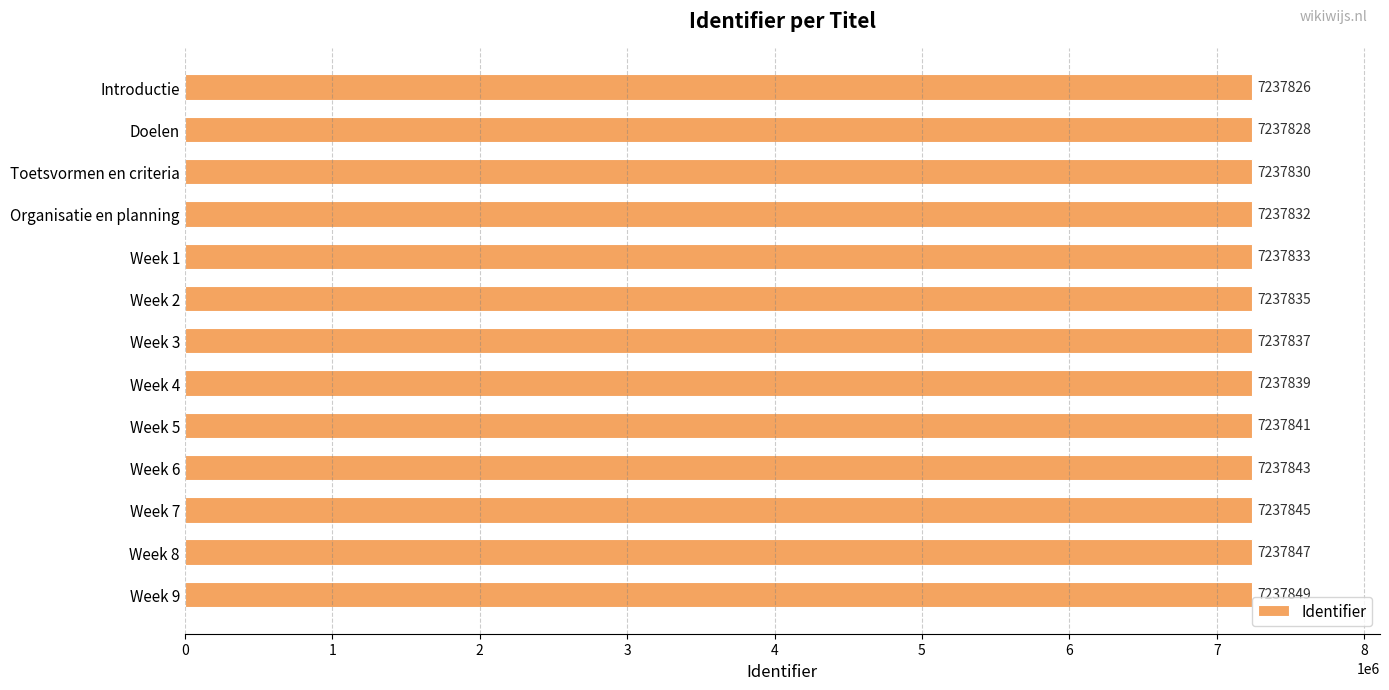

What is the change in value from Introductie to Toetsvormen en criteria?

+4